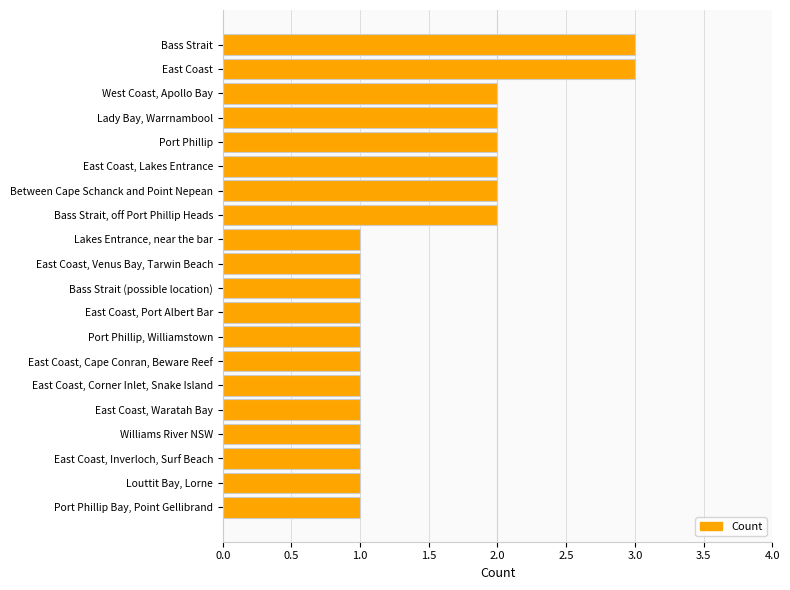

Are the bars horizontal?

Yes